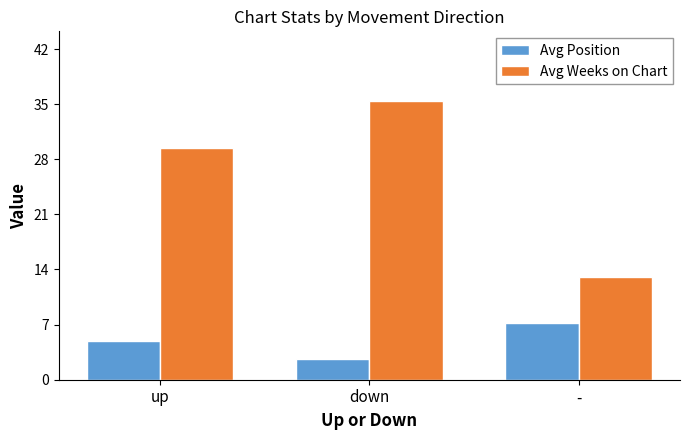

Where is Avg Position nearest to the value 4?

up